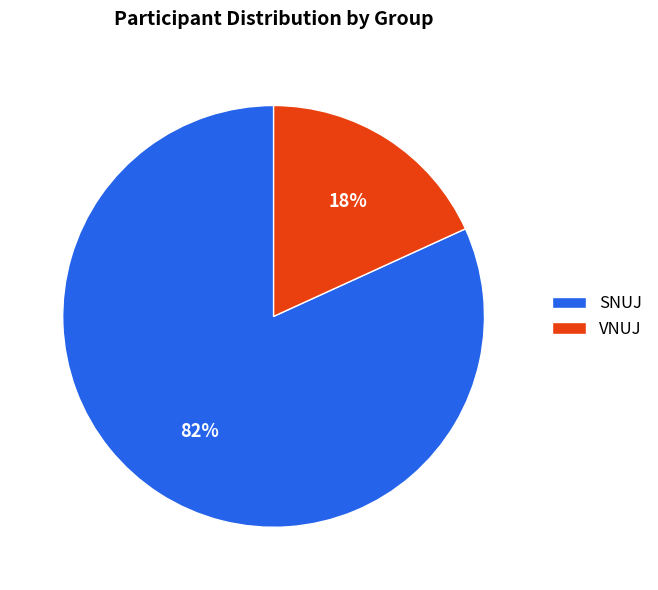

What percentage is the SNUJ slice, to the nearest percent?

82%